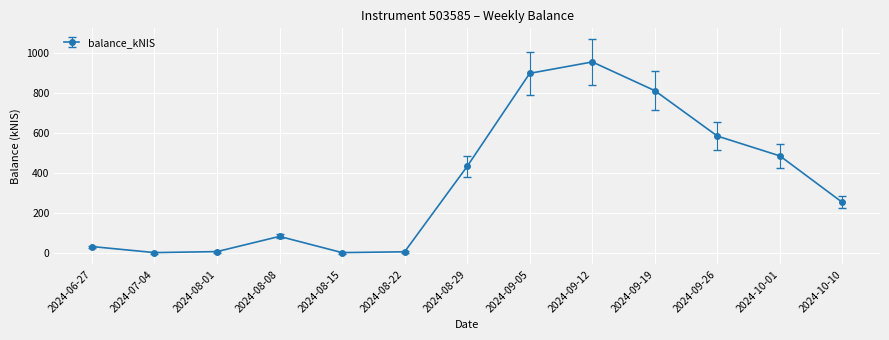

How many points are lower than both their immediate neighbors (excluding endpoints)?

2